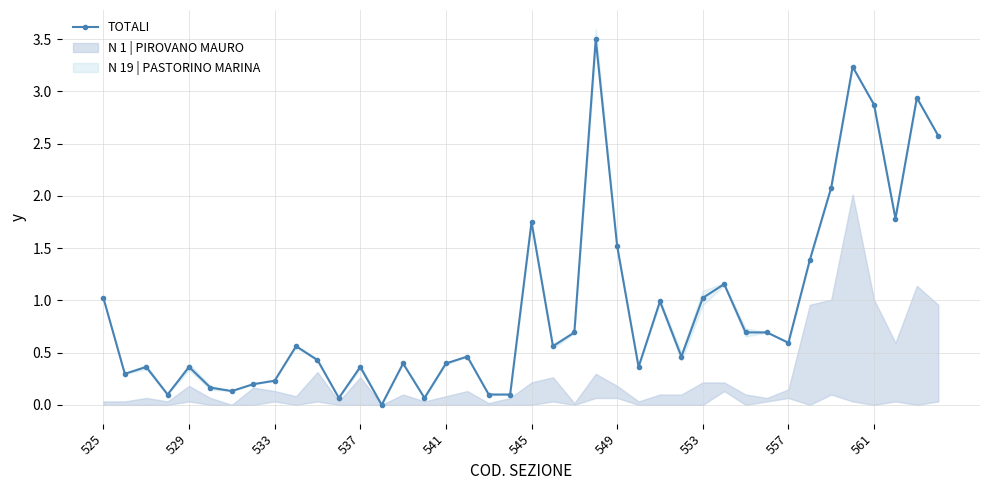

Reading left to right, list all the values displayed in this chart.

1.0	0.3	0.4	0.1	0.4	0.2	0.1	0.2	0.2	0.6	0.4	0.1	0.4	0.0	0.4	0.1	0.4	0.5	0.1	0.1	1.8	0.6	0.7	3.5	1.5	0.4	1.0	0.5	1.0	1.2	0.7	0.7	0.6	1.4	2.1	3.2	2.9	1.8	2.9	2.6